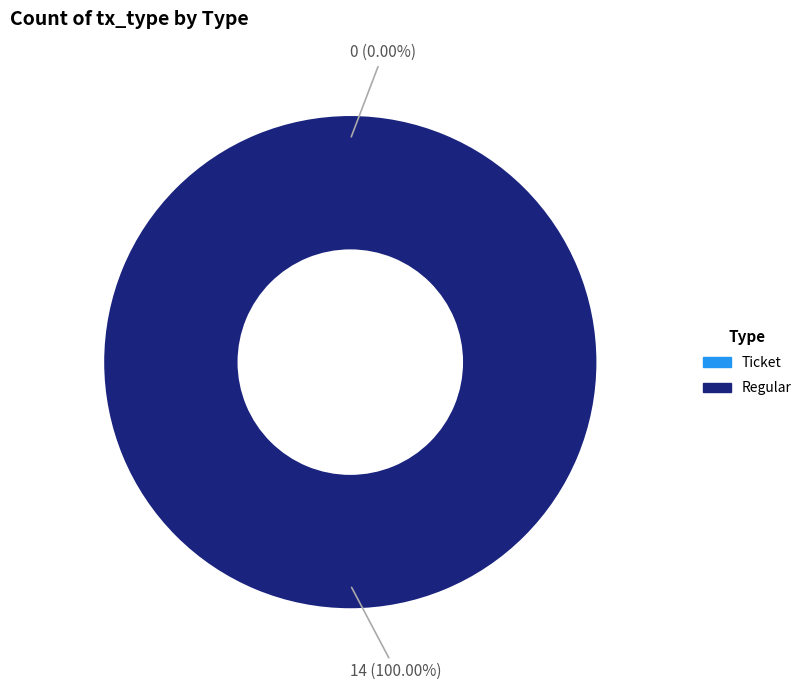

What is the majority slice?

Regular